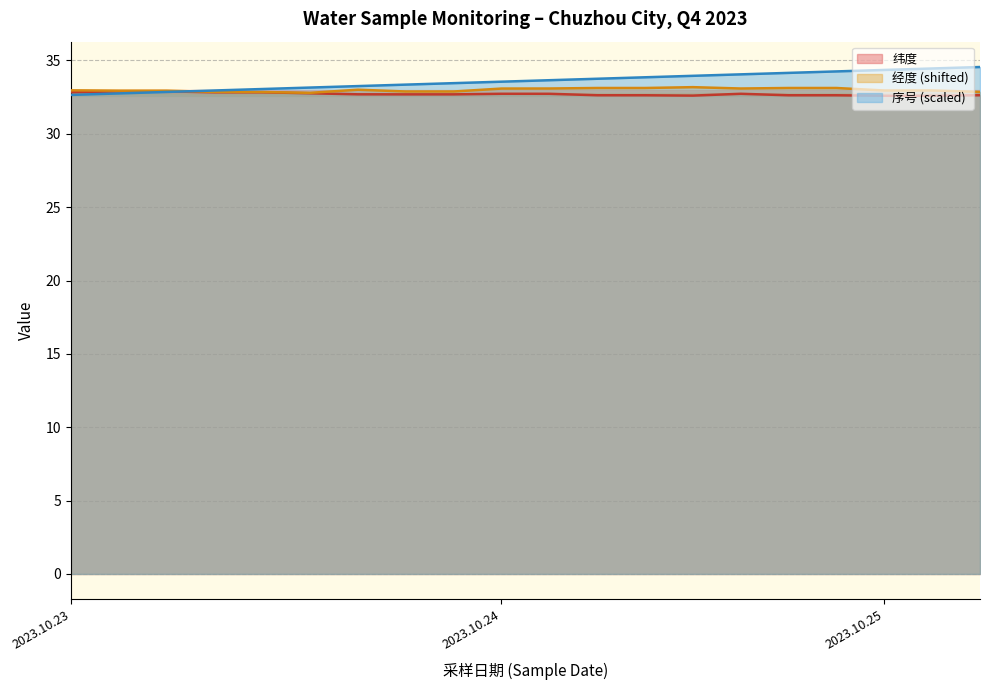

What are all the series names shown in the legend?

序号, 经度, 纬度